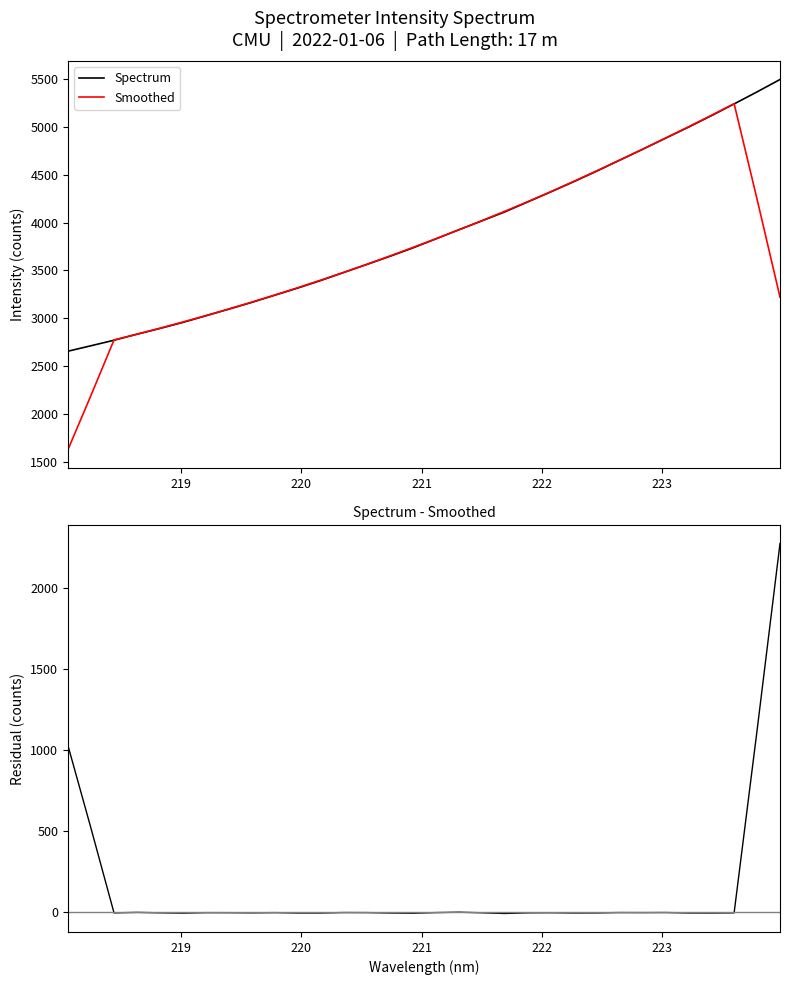

True or false: Smoothed has more than 2 interior local peaks.

False